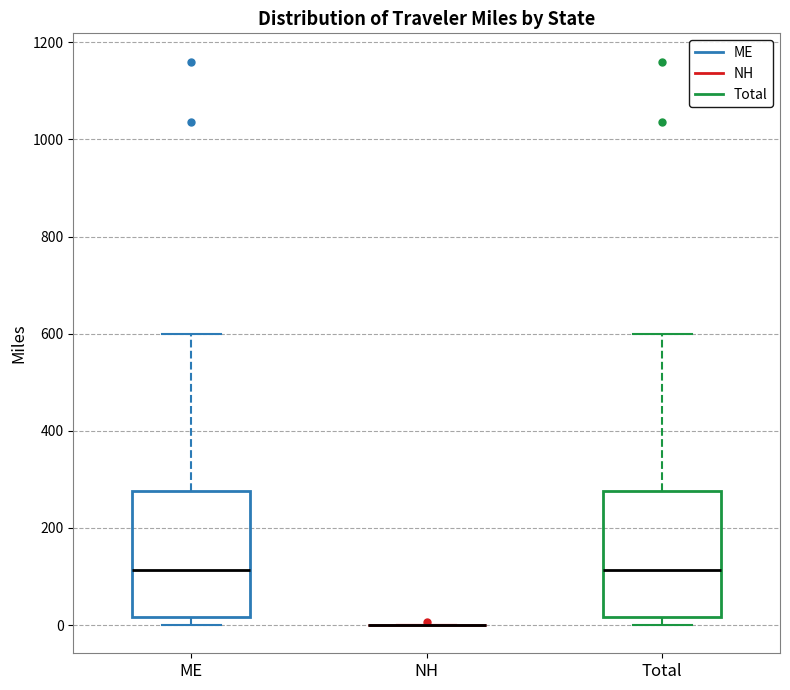

Reading left to right, read every box against the y-axis: the position of its median line, the range the box covers, and the ends of its whiskers. The values are not printed on the chart, so give them approximately, as read against the axis.

ME: median 120, box 20 to 280, whiskers 0 to 600
NH: box collapsed to a line at 0, whiskers 0 to 0
Total: median 120, box 20 to 280, whiskers 0 to 600